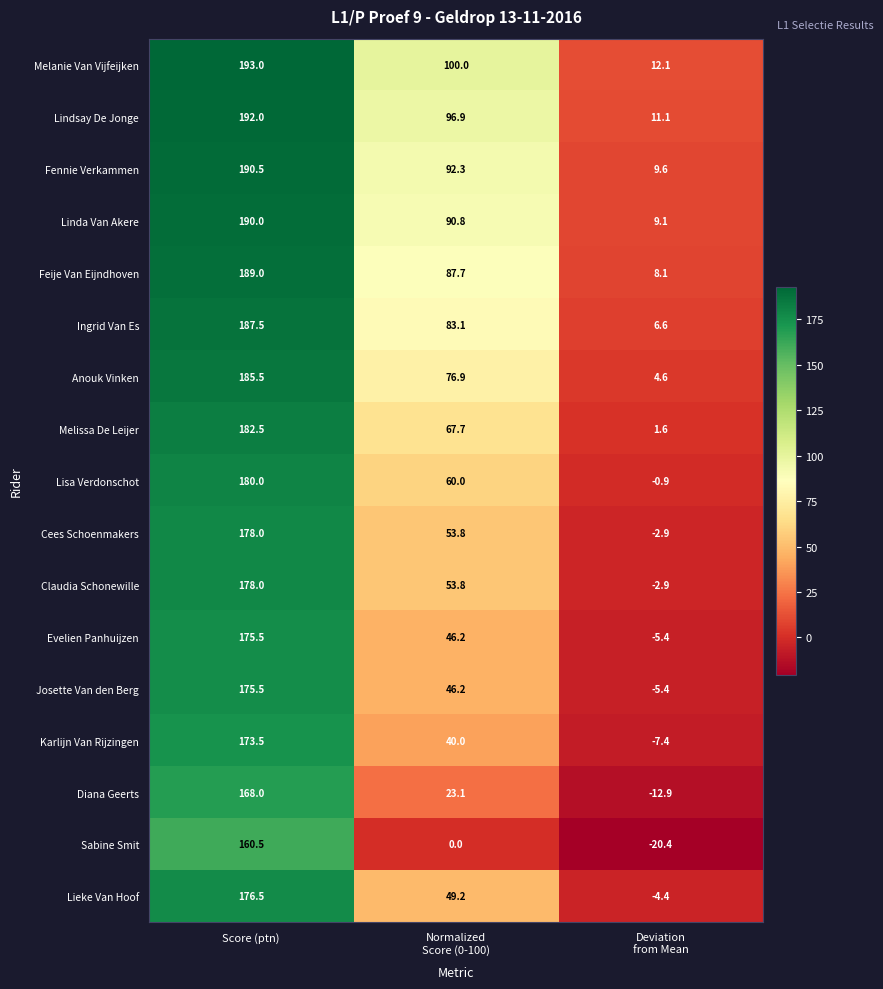

Is it true that Karlijn Van Rijzingen equals 173.5 at Score (ptn)?

True